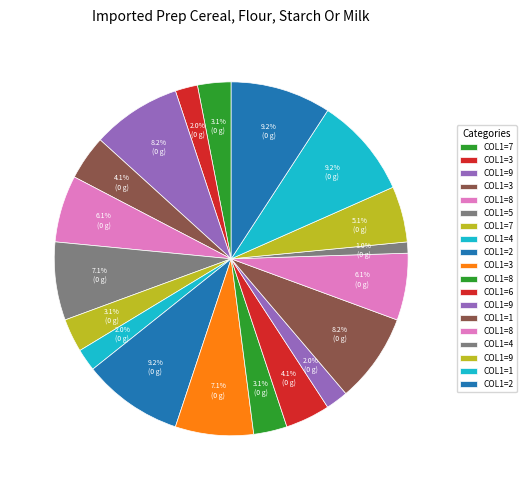

Count the number of slices in the pie.

19